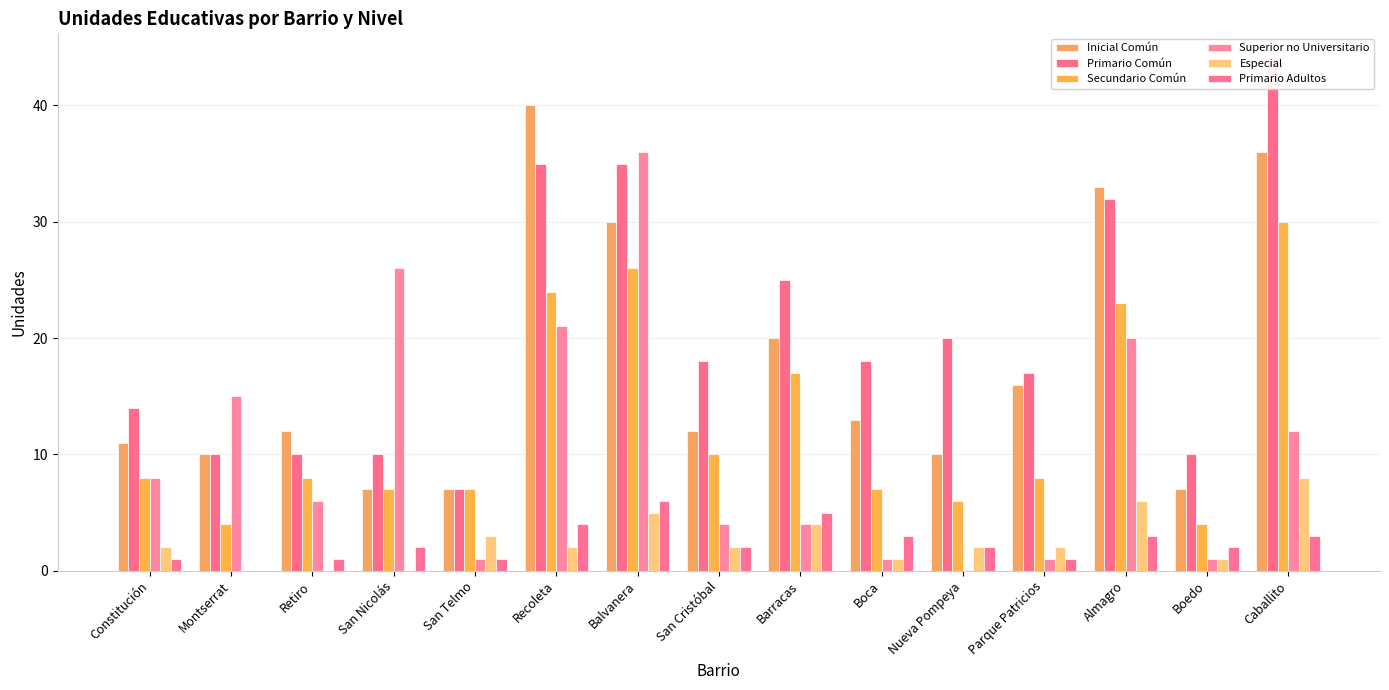

The value of Primario Adultos at Caballito is 5. True or false?

False